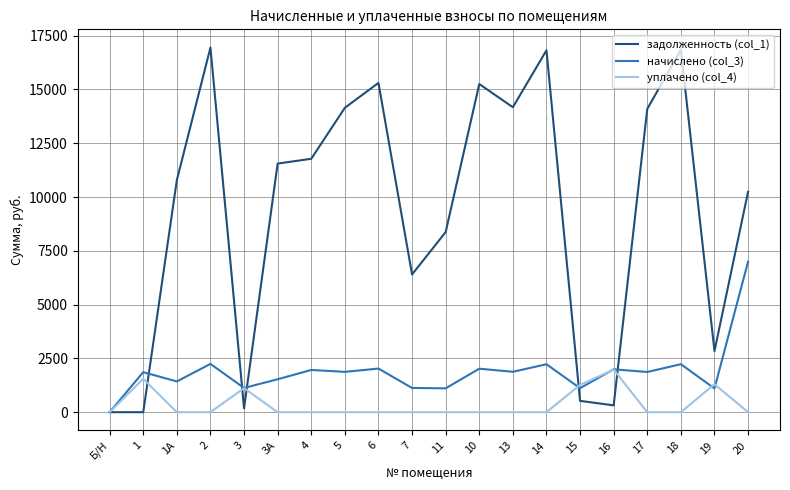

What is the difference between the maximum and minimum values in the задолженность (col_1) series?

16948.8